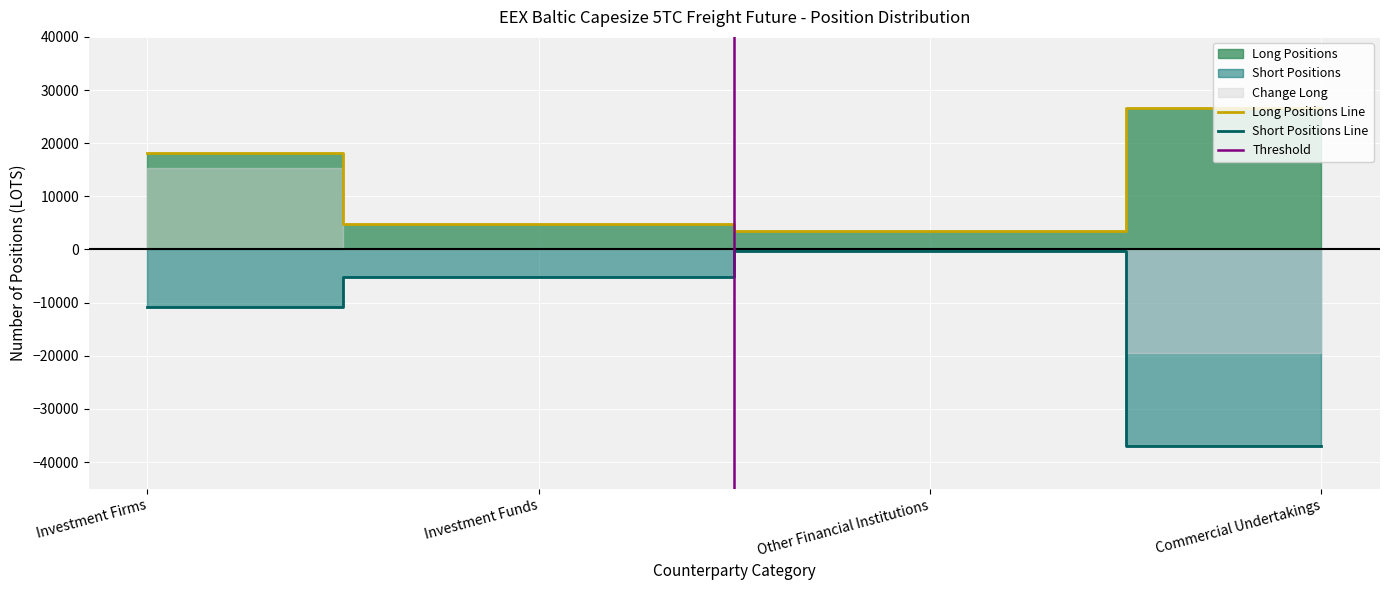

True or false: Long Positions and Short Positions intersect in this chart.

False